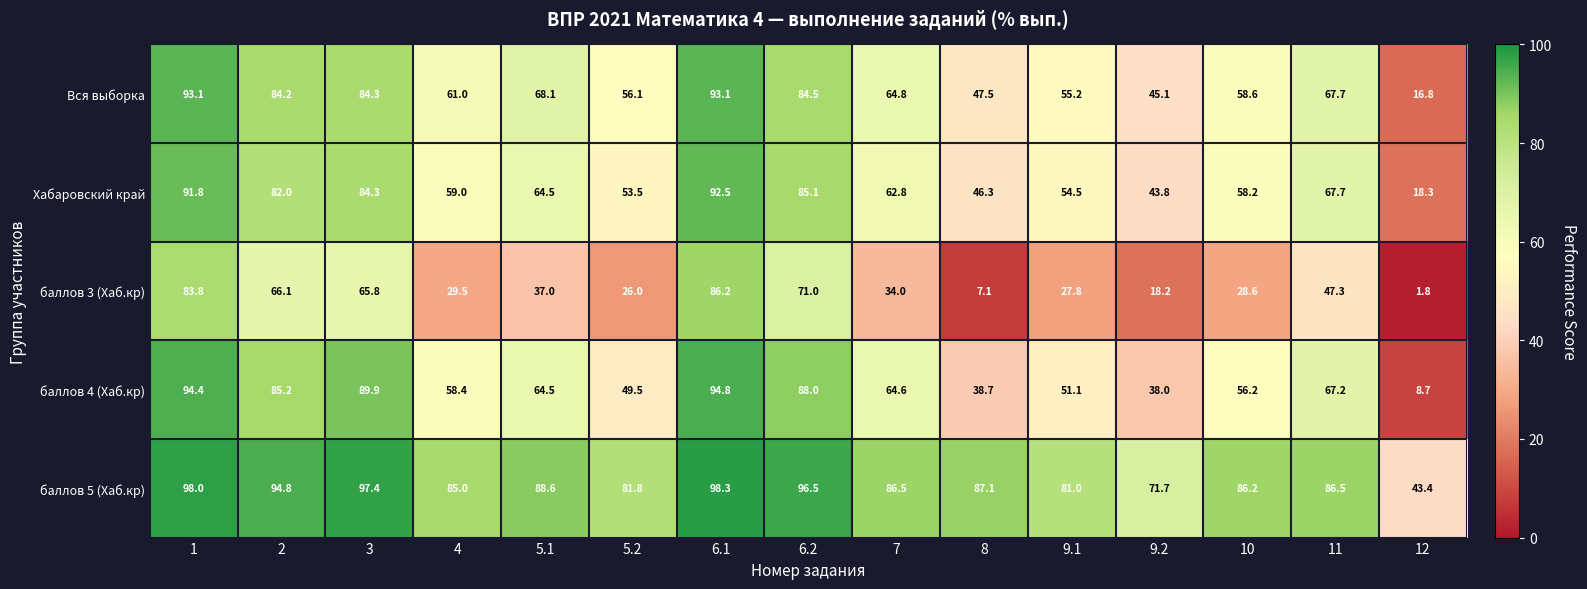

List the series in order of their peak value, highest first.

баллов 5 (Хаб.кр), баллов 4 (Хаб.кр), Вся выборка, Хабаровский край, баллов 3 (Хаб.кр)